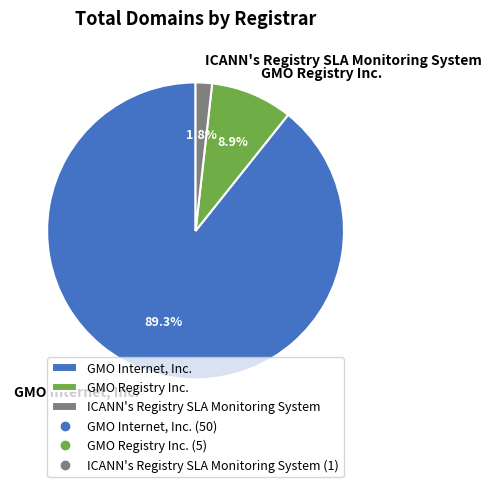

To the nearest percent, what portion does GMO Registry Inc. represent?

9%